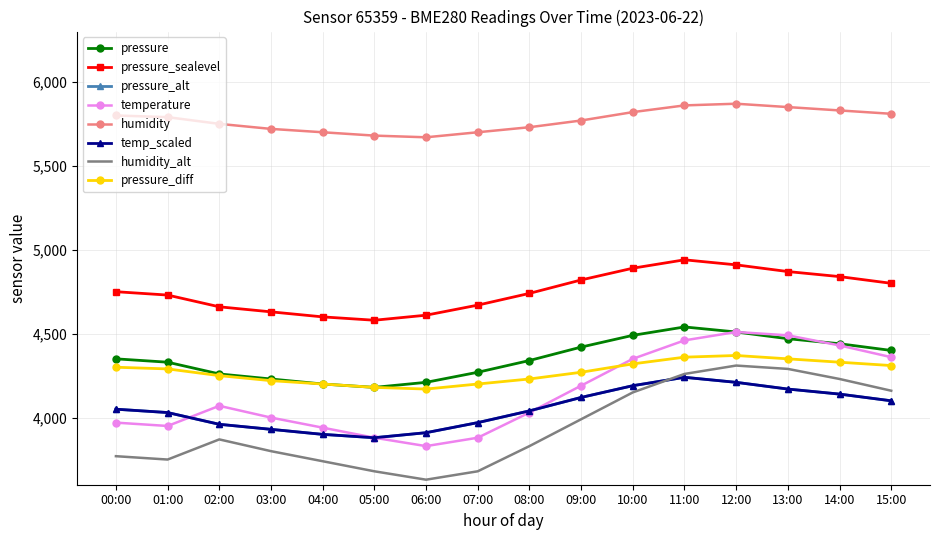

What is the label of the 16th point from the left?

15:00